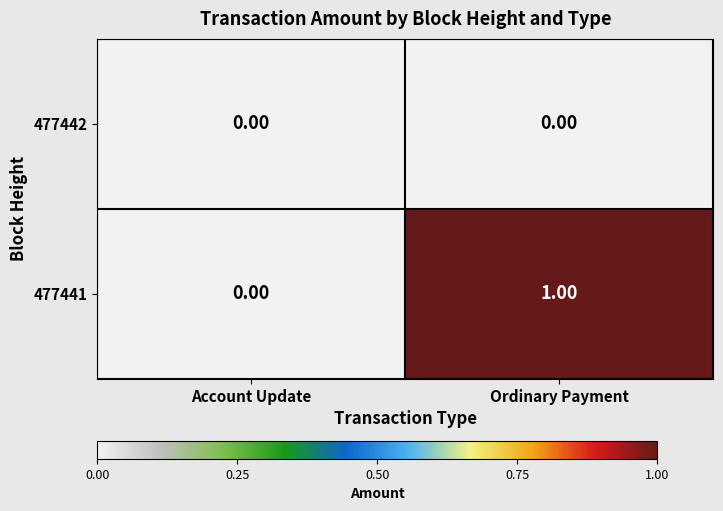

What is the difference between the highest and lowest values at Ordinary Payment?

1